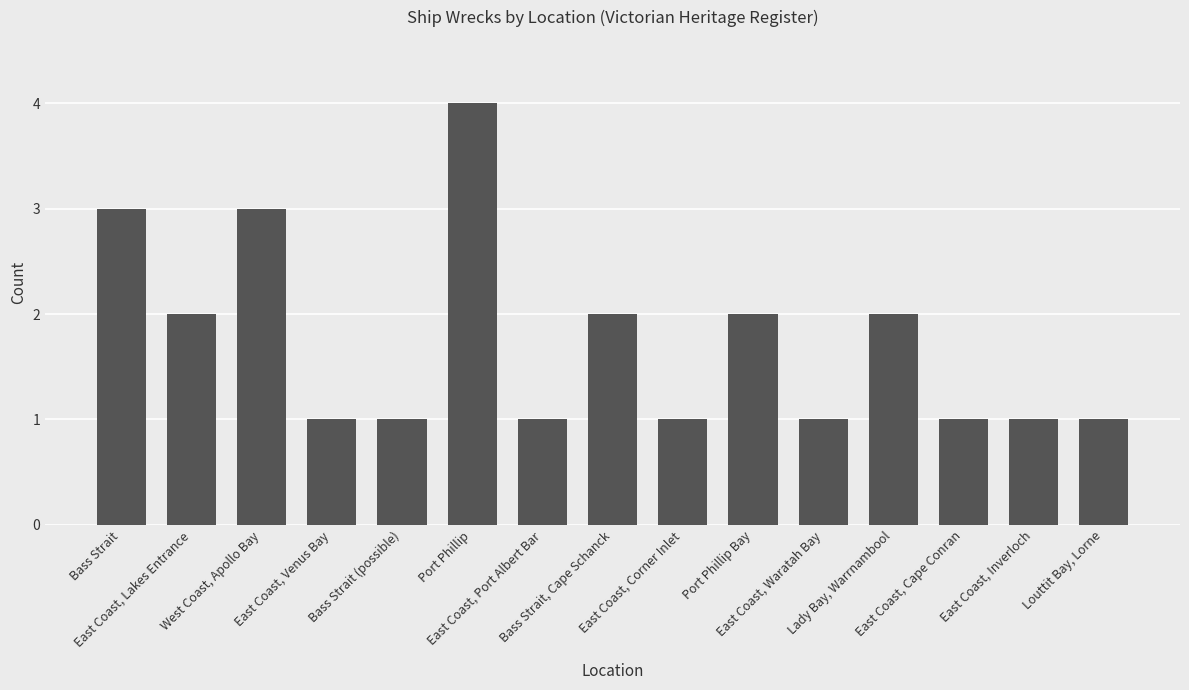

What is the sum of all values?

26